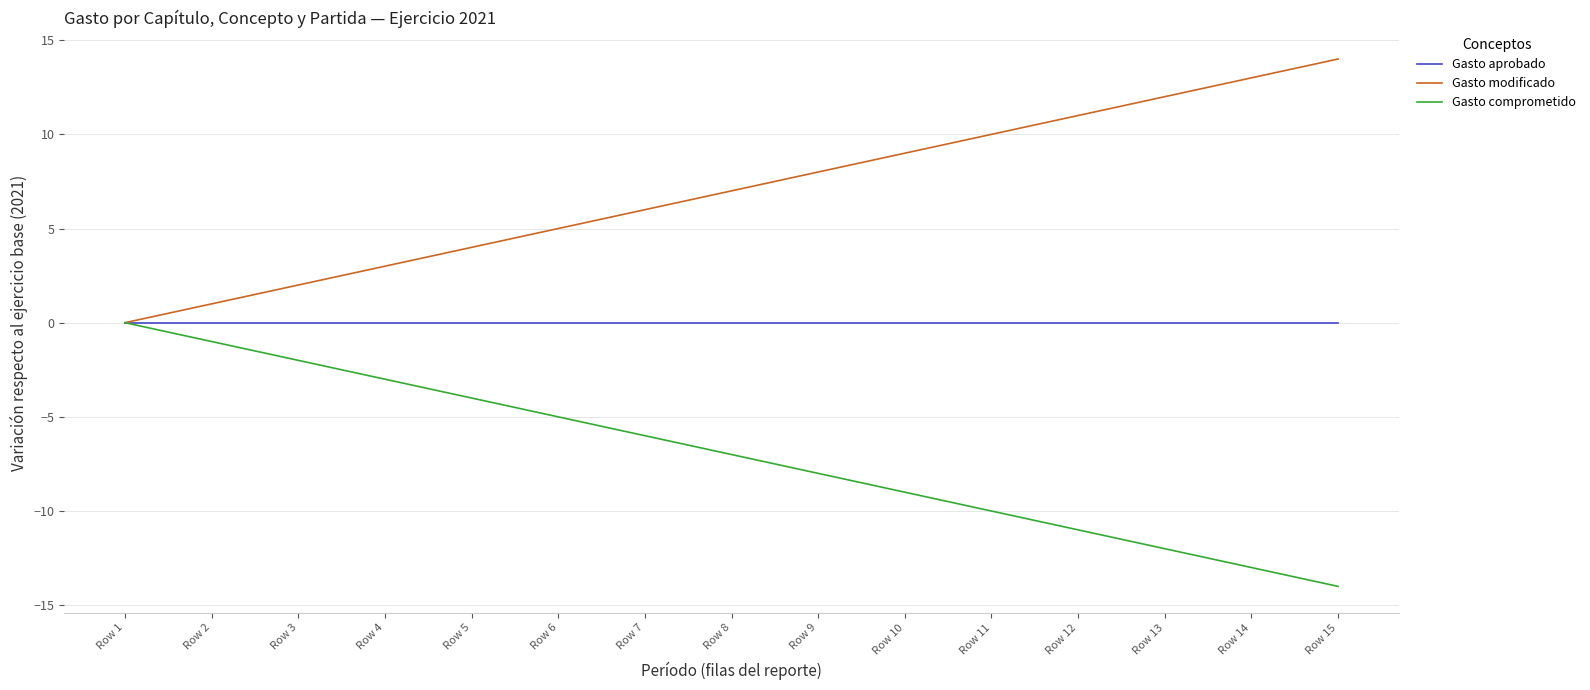

What is the difference between the second highest and second lowest values in the Gasto modificado series?

12